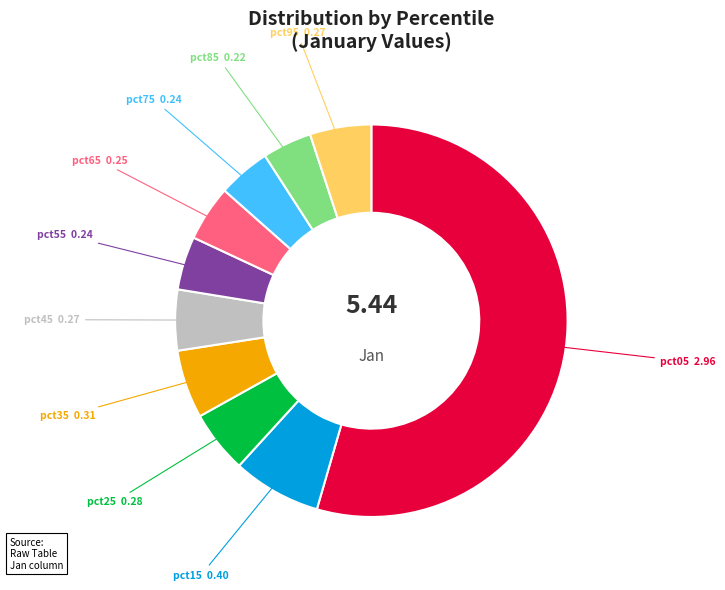

Which category has the biggest portion of the pie?

pct05